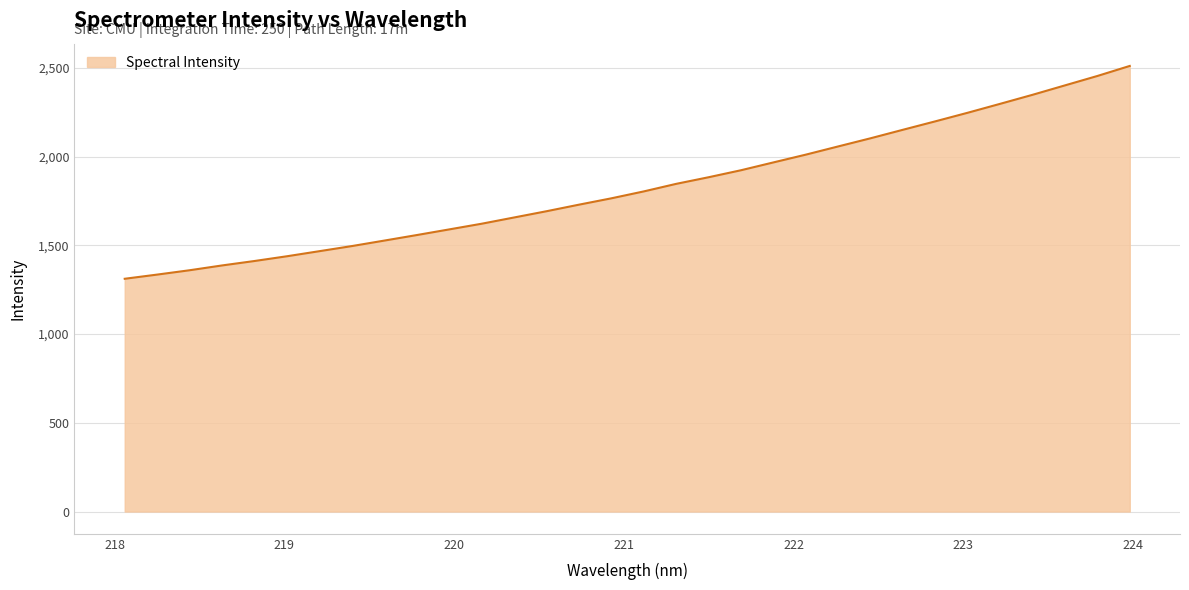

What is the smallest value displayed?

1311.3